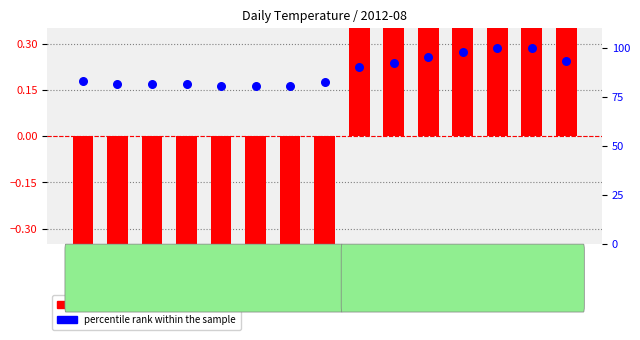

What is the total value across all series at 09:00?

93.8